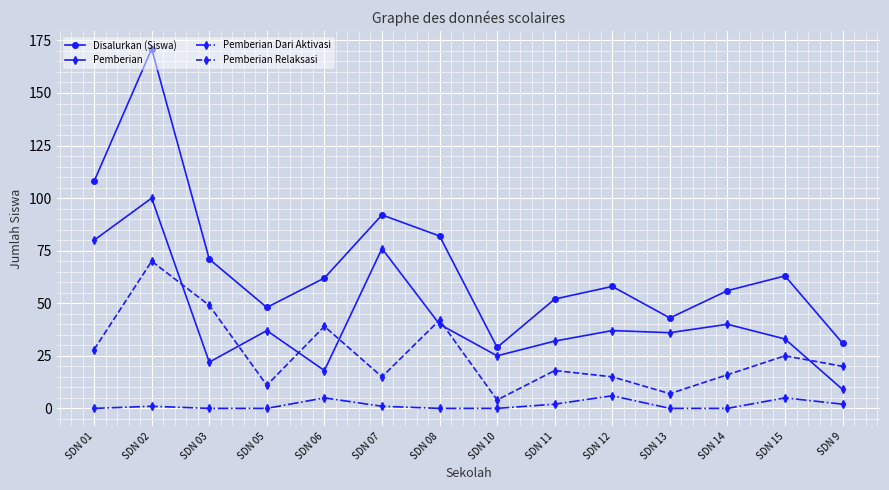

How many values in the Pemberian Dari Aktivasi series are below 1?

7